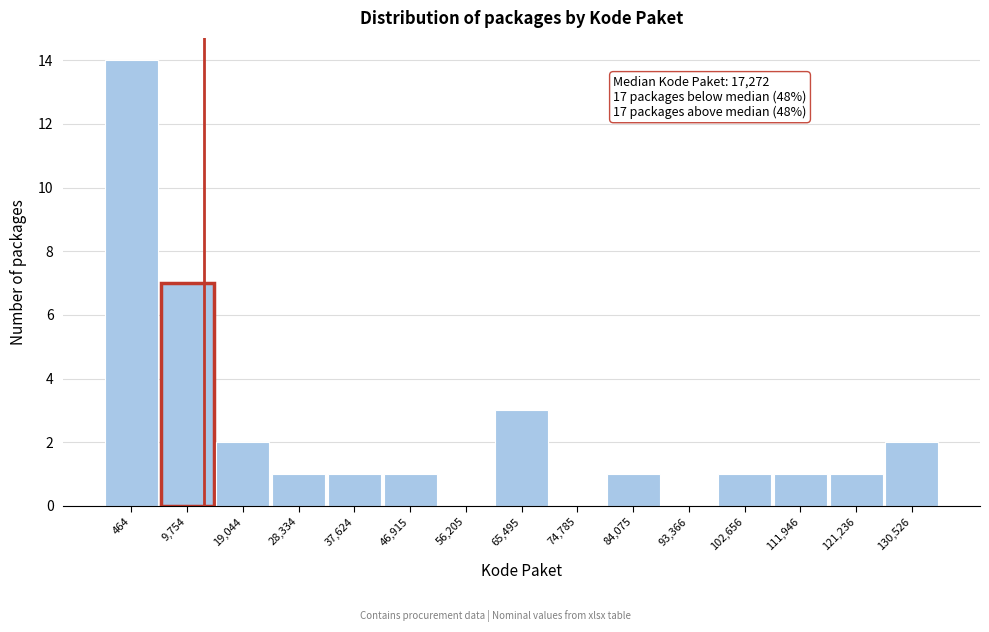

Reading right to left, transcribe all the data shown in this chart.

130,526=2	121,236=1	111,946=1	102,656=1	93,366=0	84,075=1	74,785=0	65,495=3	56,205=0	46,915=1	37,624=1	28,334=1	19,044=2	9,754=7	464=14